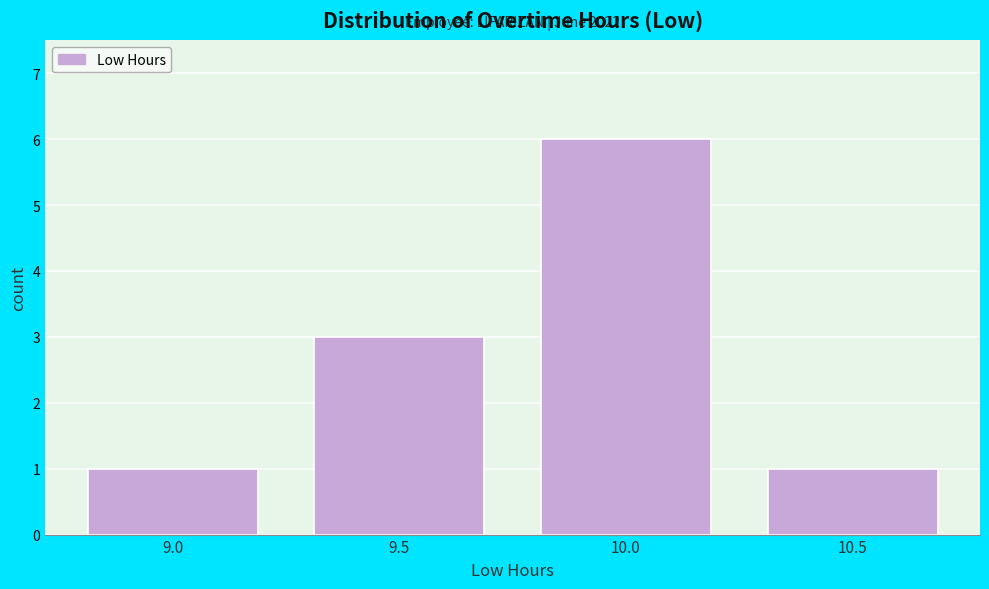

Reading right to left, what are all the values shown in this chart?

1	6	3	1